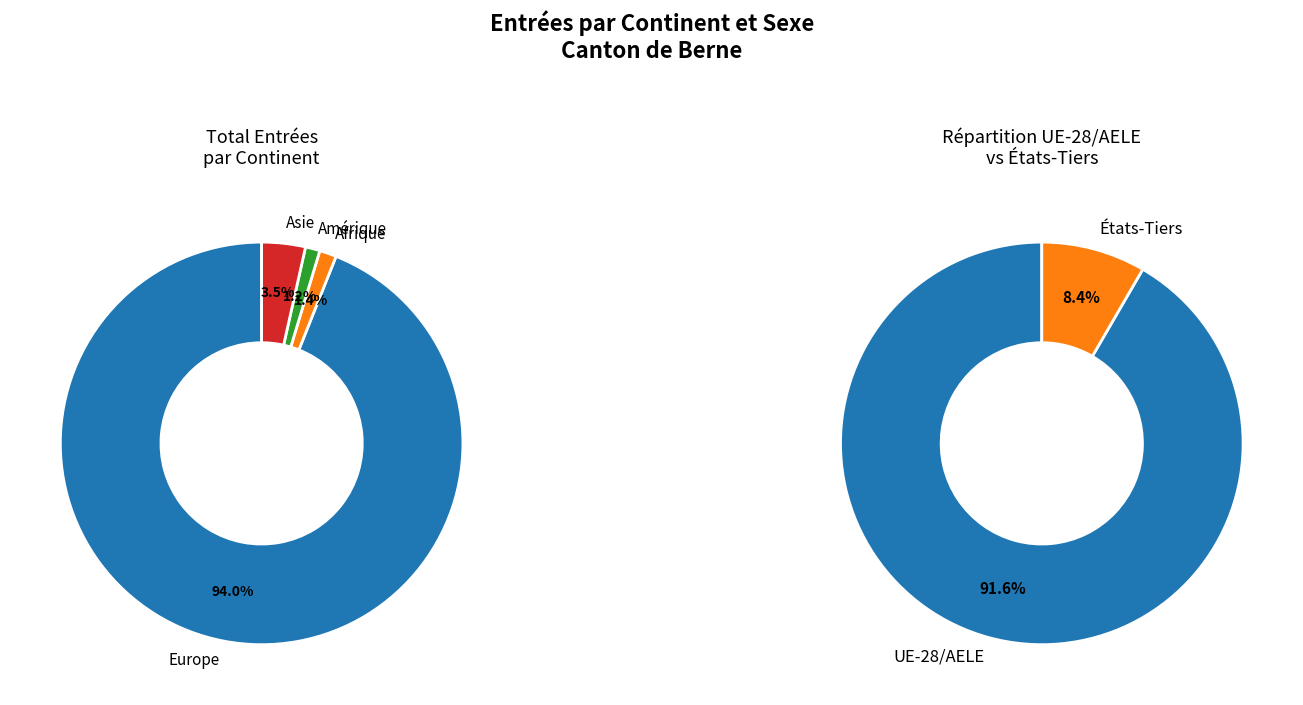

Which category accounts for the majority?

Europe